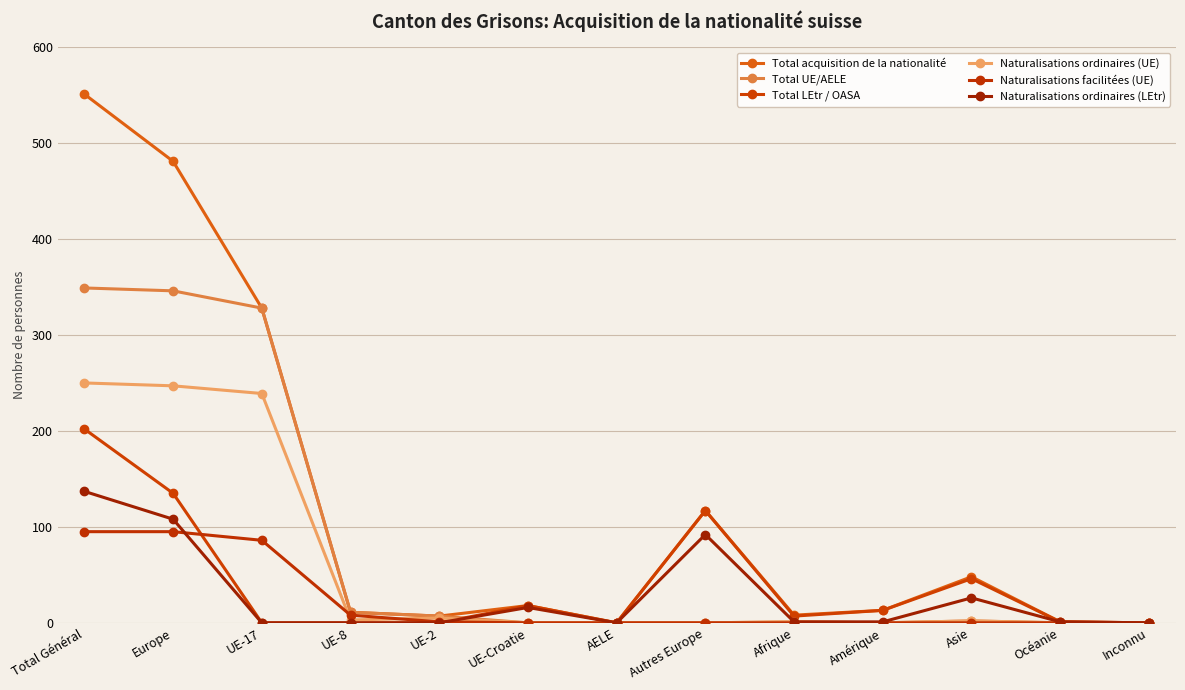

At how many categories does at least one series exceed 117?

3